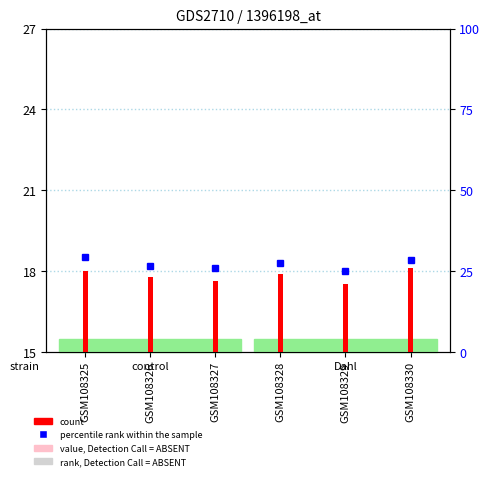

What is the maximum value shown in the chart?

26.0